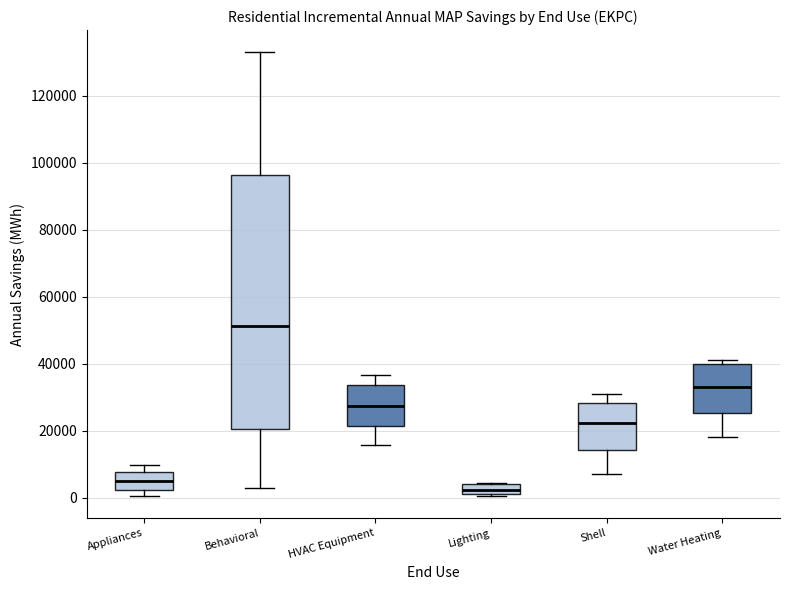

Where does the median line of the box for Water Heating sit on the y-axis? The values are not printed on the chart, so give them approximately, as read against the axis.

34000